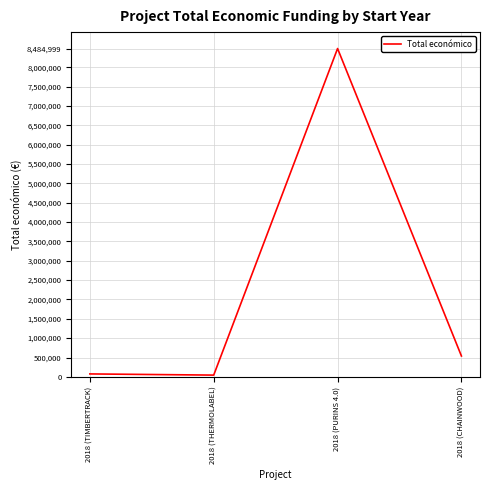

Is it true that the value at 2018 (PURINS 4.0) is 11783111?

False